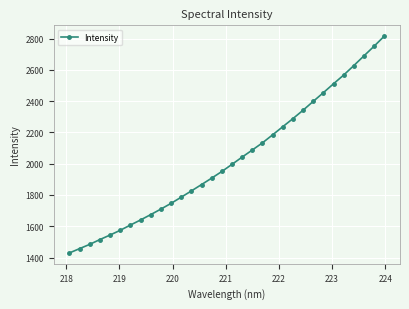

What is the smallest value displayed?

1429.7